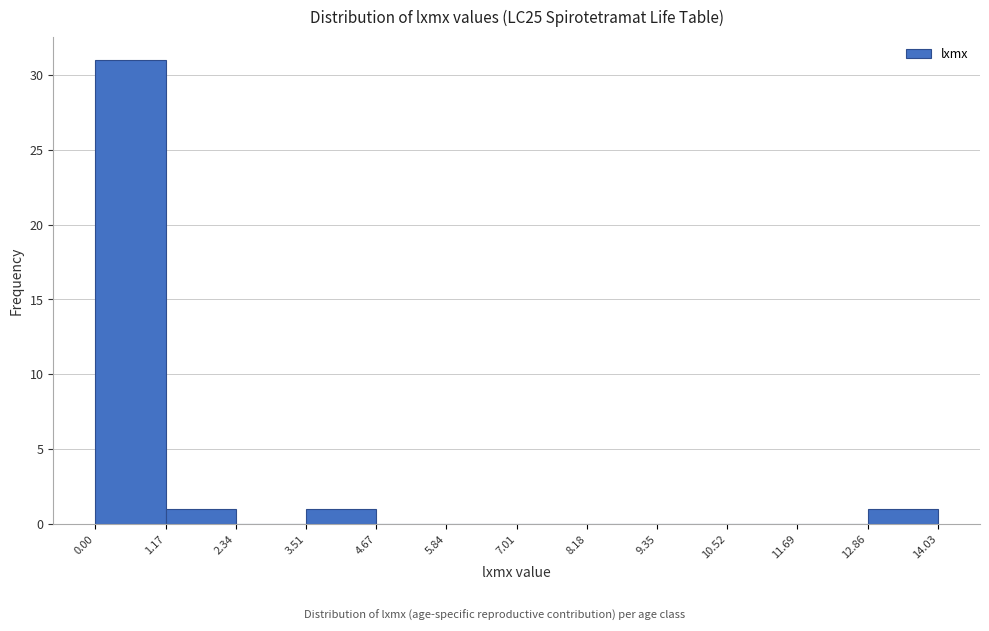

How tall is the bar that spans 0.00 to 1.17 on the x-axis? The values are not printed on the chart, so give them approximately, as read against the axis.

31